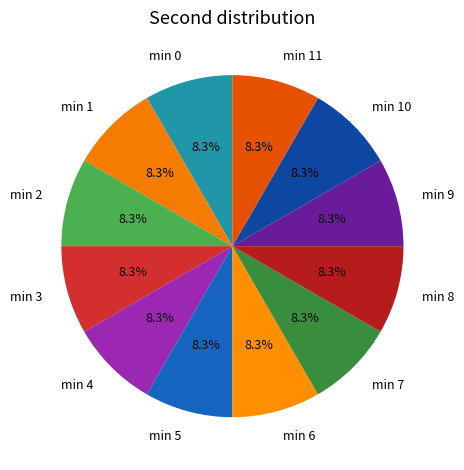

What is the total percentage of min 8 and min 4?

16.7%